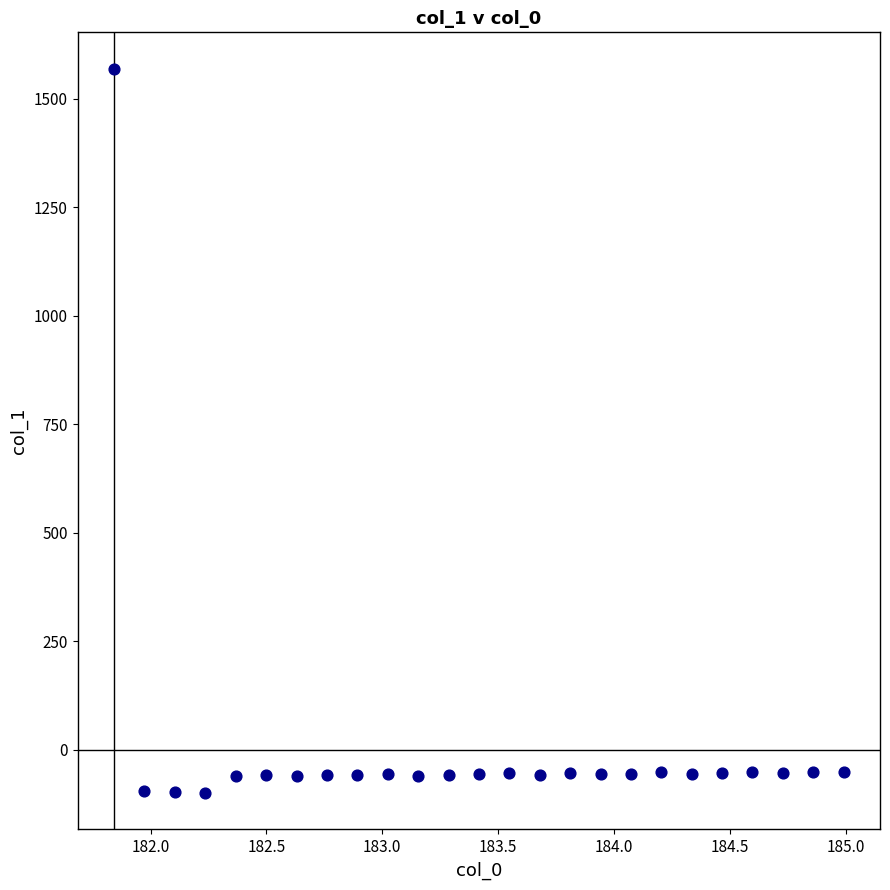

What is the range of X values (max minus min)?

3.1